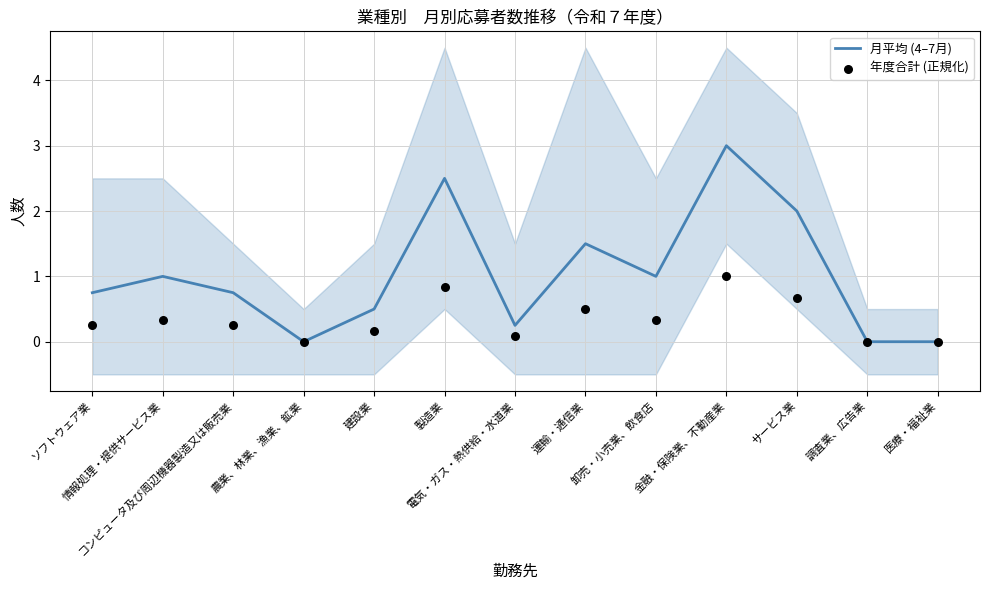

Which series contains the lowest Y value?

月平均 (4–7月)